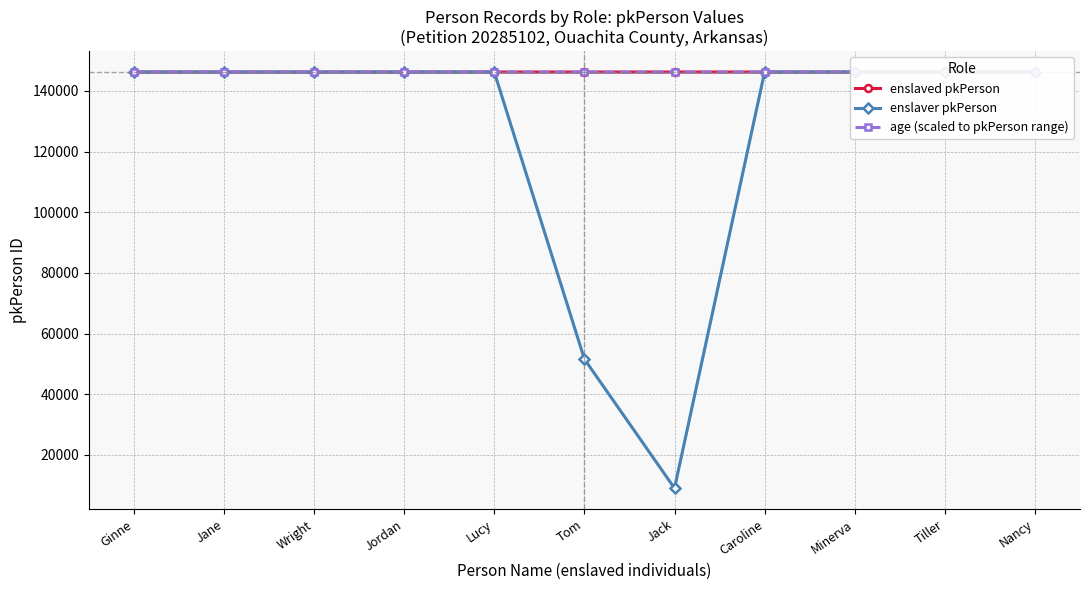

What is the label of the 4th point from the right?

Caroline